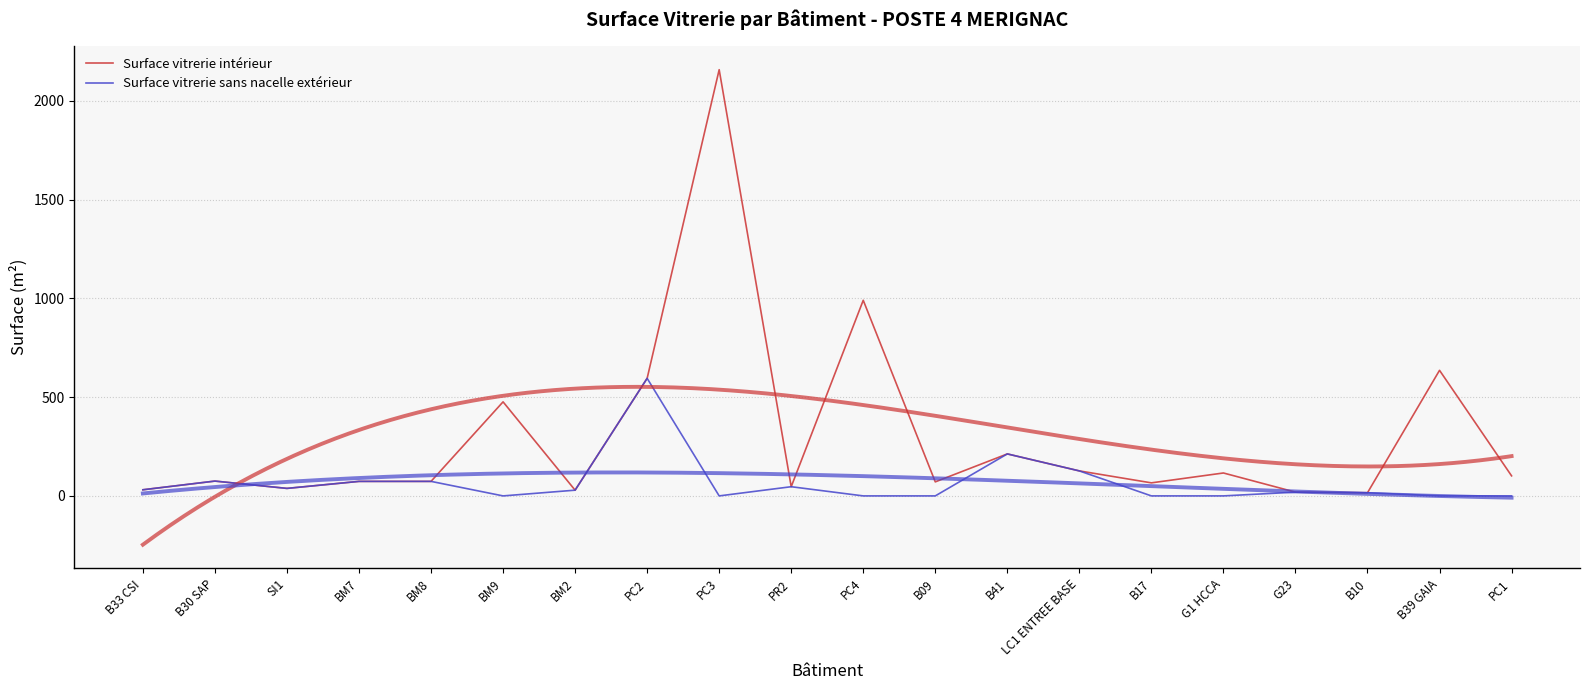

What is the highest value of the Surface vitrerie sans nacelle extérieur series?

595.0